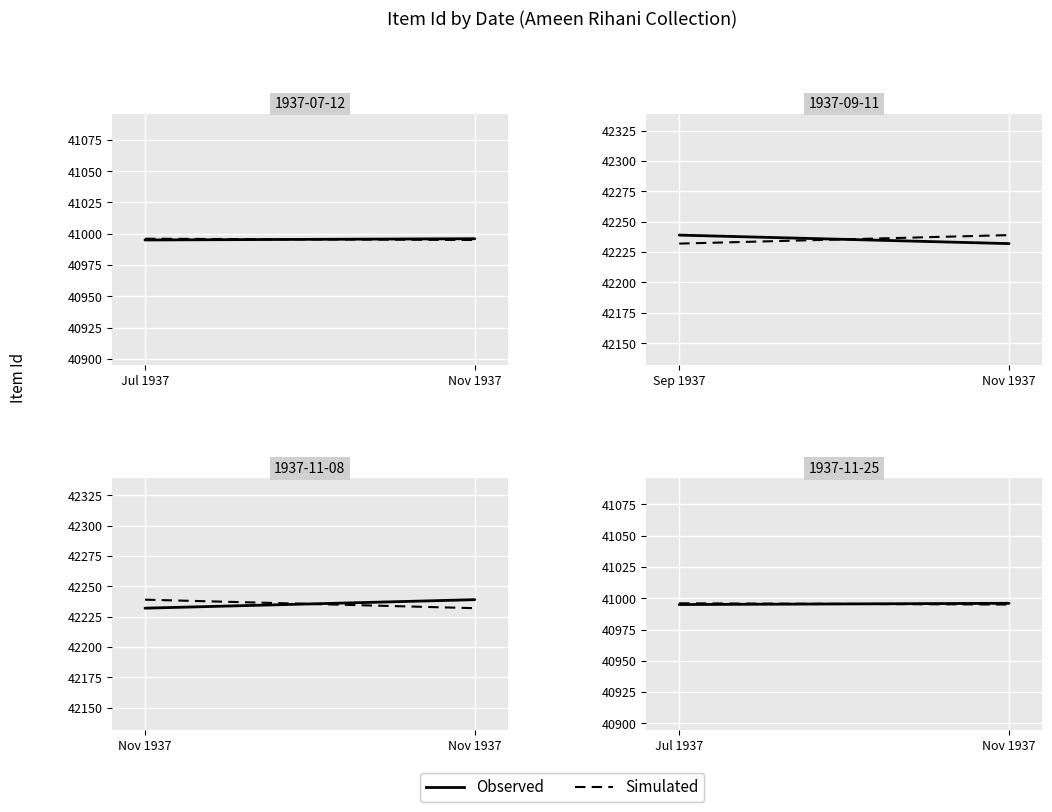

What is the difference between the Observed values at Jul 1937 and Nov 1937?

1